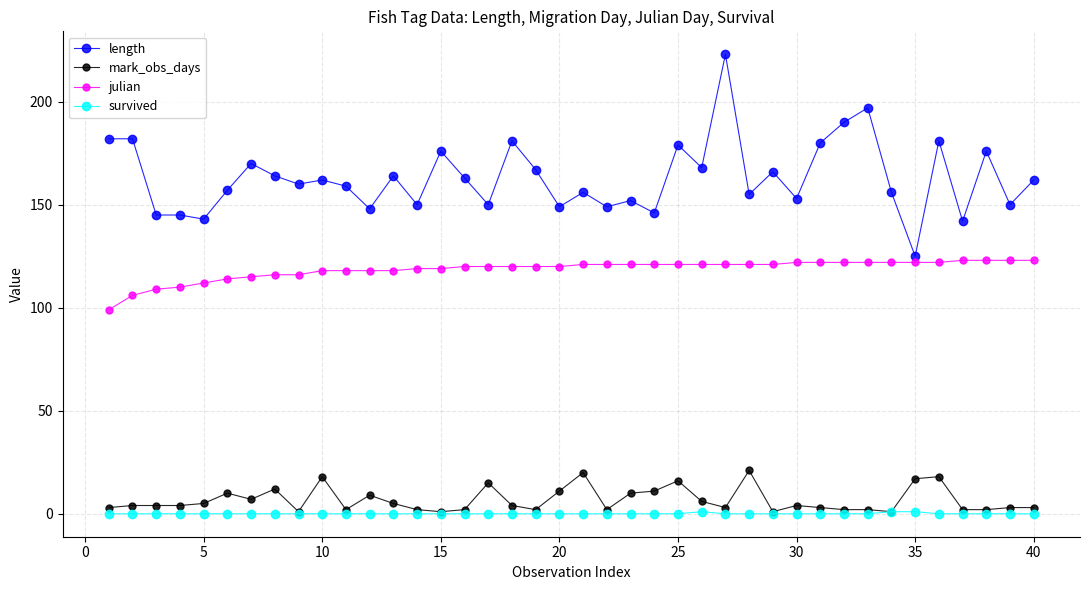

What is the average value of the julian series?

119